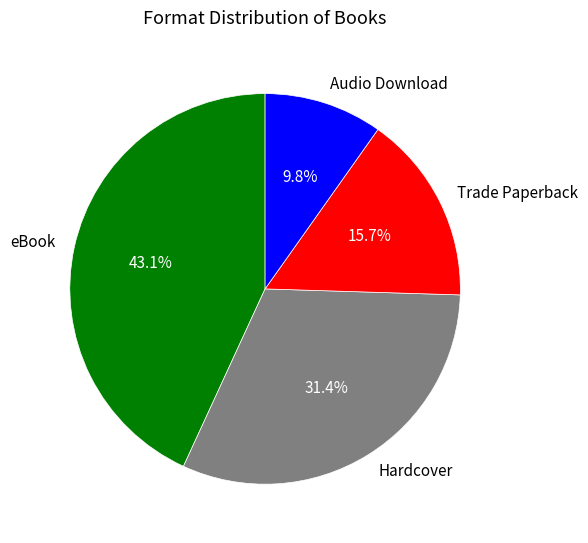

True or false: Audio Download accounts for 10% of the total.

True